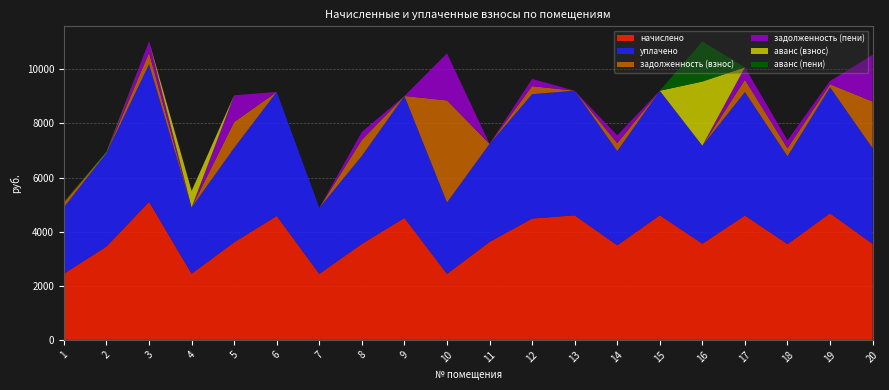

Reading right to left, extract all data points from this chart.

начислено: 3548.9	4679.8	3541.4	4597.9	3556.3	4605.4	3496.8	4605.4	4486.3	3623.3	2440.3	4508.6	3548.9	2440.3	4583.0	3608.4	2447.8	5103.8	3452.2	2447.8
уплачено: 3535.5	4657.4	3246.3	4563.3	3623.2	4605.4	3483.6	4605.4	4597.9	3623.3	2639.9	4508.6	3253.1	2440.3	4583.0	3491.1	2447.8	5084.6	3459.6	2455.2
задолженность (взнос): 1726.7	114.5	295.1	457.3	0.0	0.0	291.4	0.0	295.7	0.0	3772.0	0.0	591.5	0.0	0.0	958.7	0.0	425.3	0.0	177.6
задолженность (пени): 1726.7	120.1	295.1	457.3	0.0	0.0	291.4	0.0	267.8	0.0	1742.2	0.0	295.7	0.0	0.0	984.8	0.0	425.3	0.0	0.0
аванс (взнос): 0.0	0.0	0.0	0.0	2370.9	0.0	0.0	0.0	0.0	0.0	0.0	0.0	0.0	0.0	0.0	0.0	611.9	0.0	27.1	0.0
аванс (пени): 0.0	0.0	0.0	0.0	1481.8	0.0	0.0	0.0	0.0	0.0	0.0	0.0	0.0	0.0	0.0	0.0	0.0	0.0	29.0	28.9